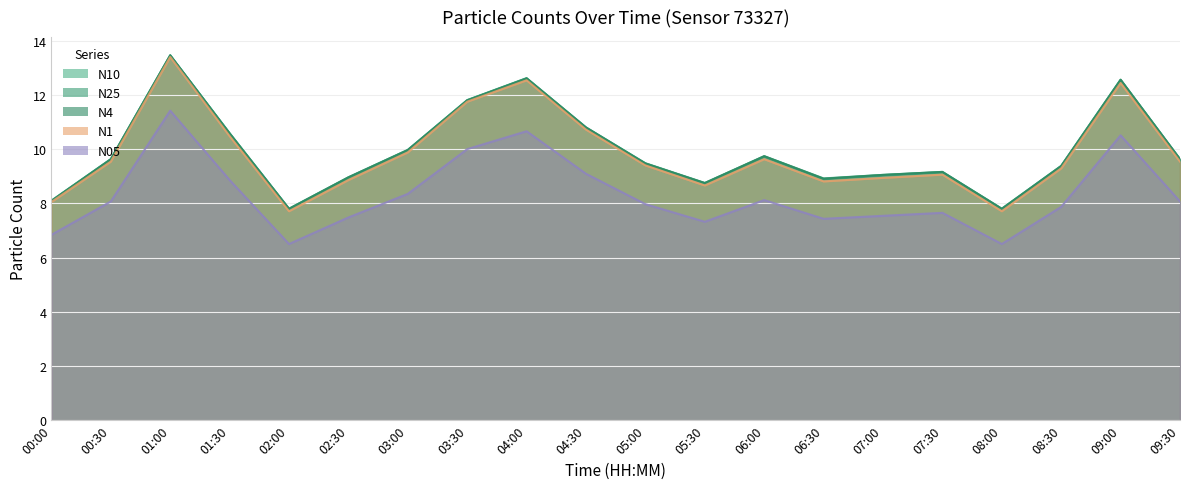

What is the maximum value for N25?

13.5